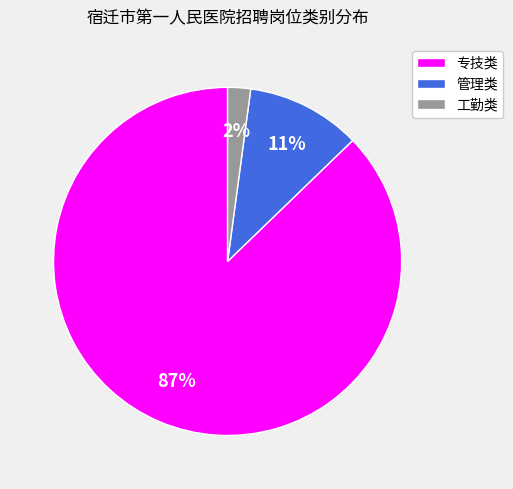

Between 工勤类 and 管理类, which is larger?

管理类